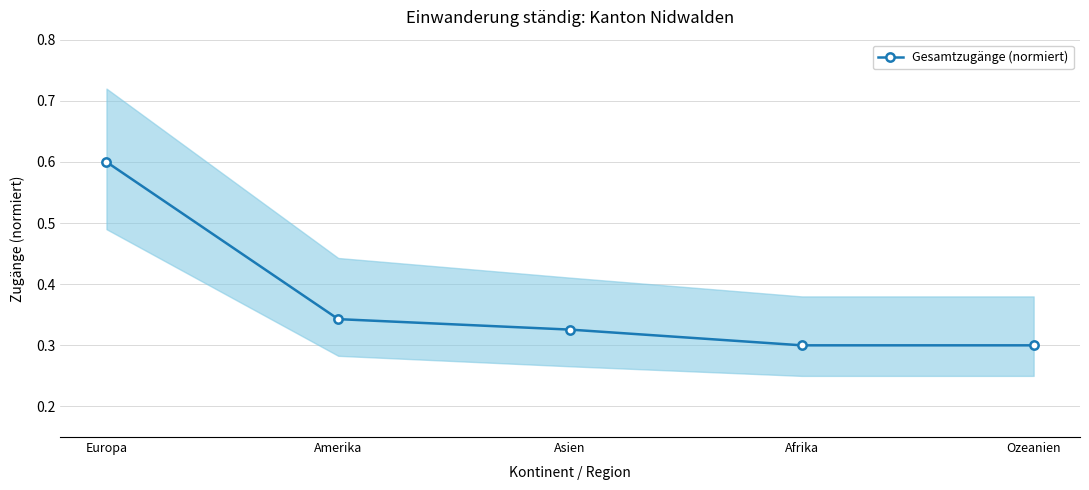

Reading left to right, transcribe all the data shown in this chart.

0.6	0.3	0.3	0.3	0.3